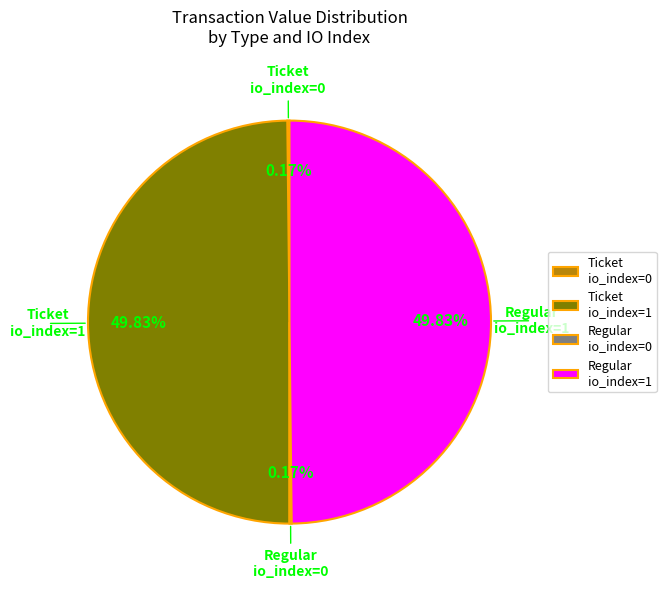

What is the ratio of the value at Ticket io_index=1 to the value at Regular io_index=1?

1.0